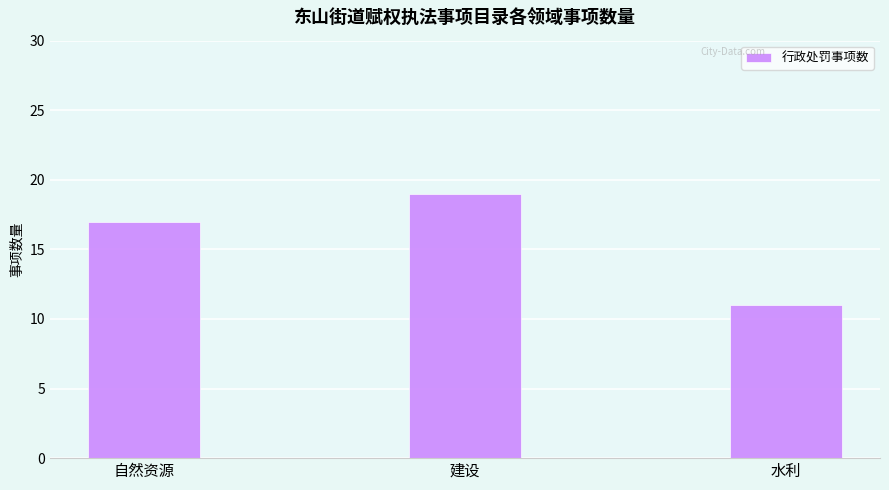

What is the average value?

16